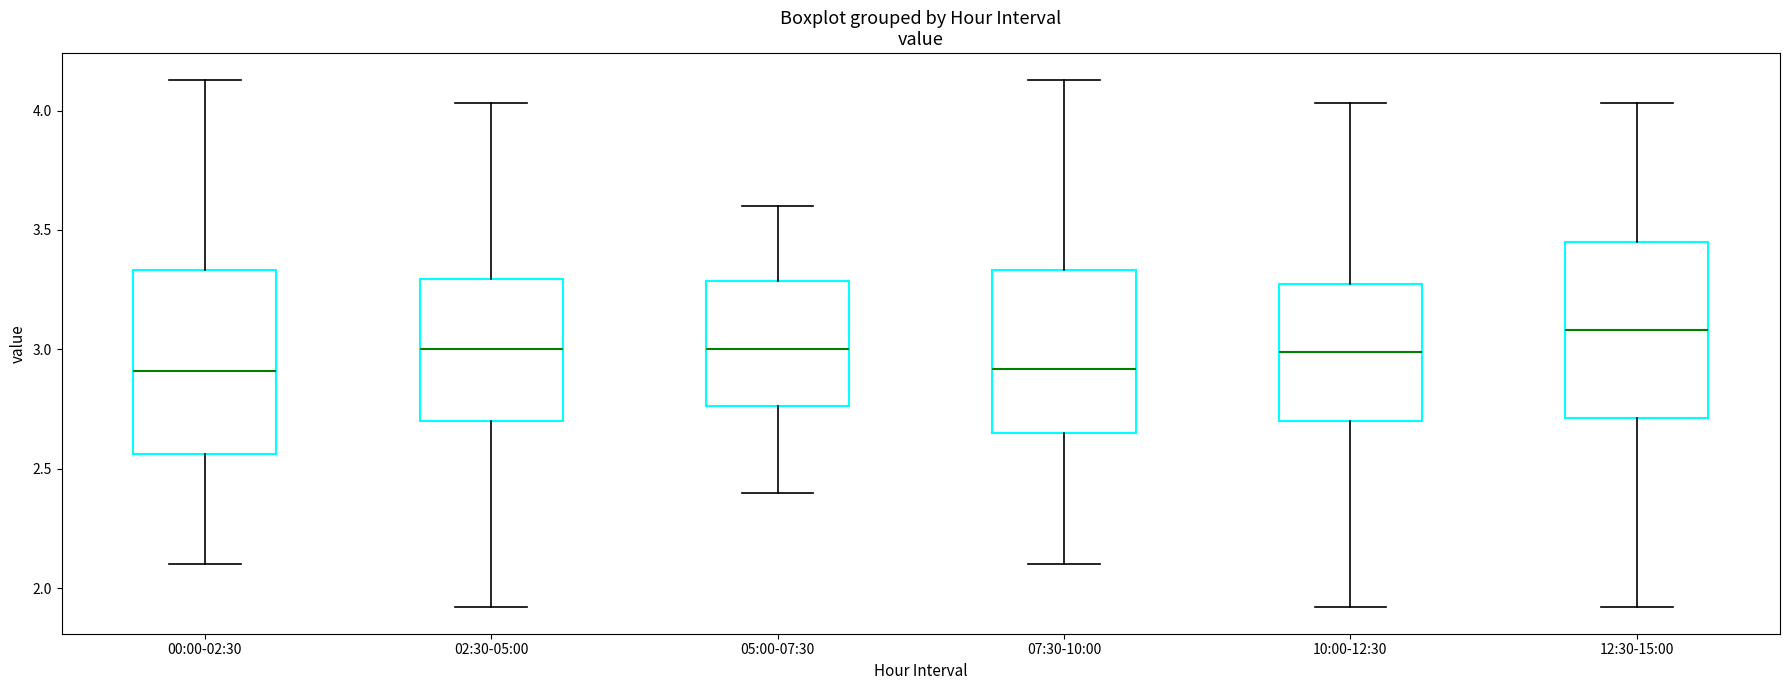

Reading left to right, read every box against the y-axis: the position of its median line, the range the box covers, and the ends of its whiskers. The values are not printed on the chart, so give them approximately, as read against the axis.

00:00-02:30: median 2.90, box 2.55 to 3.35, whiskers 2.10 to 4.15
02:30-05:00: median 3.00, box 2.70 to 3.30, whiskers 1.90 to 4.05
05:00-07:30: median 3.00, box 2.75 to 3.30, whiskers 2.40 to 3.60
07:30-10:00: median 2.90, box 2.65 to 3.35, whiskers 2.10 to 4.15
10:00-12:30: median 3.00, box 2.70 to 3.25, whiskers 1.90 to 4.05
12:30-15:00: median 3.10, box 2.70 to 3.45, whiskers 1.90 to 4.05